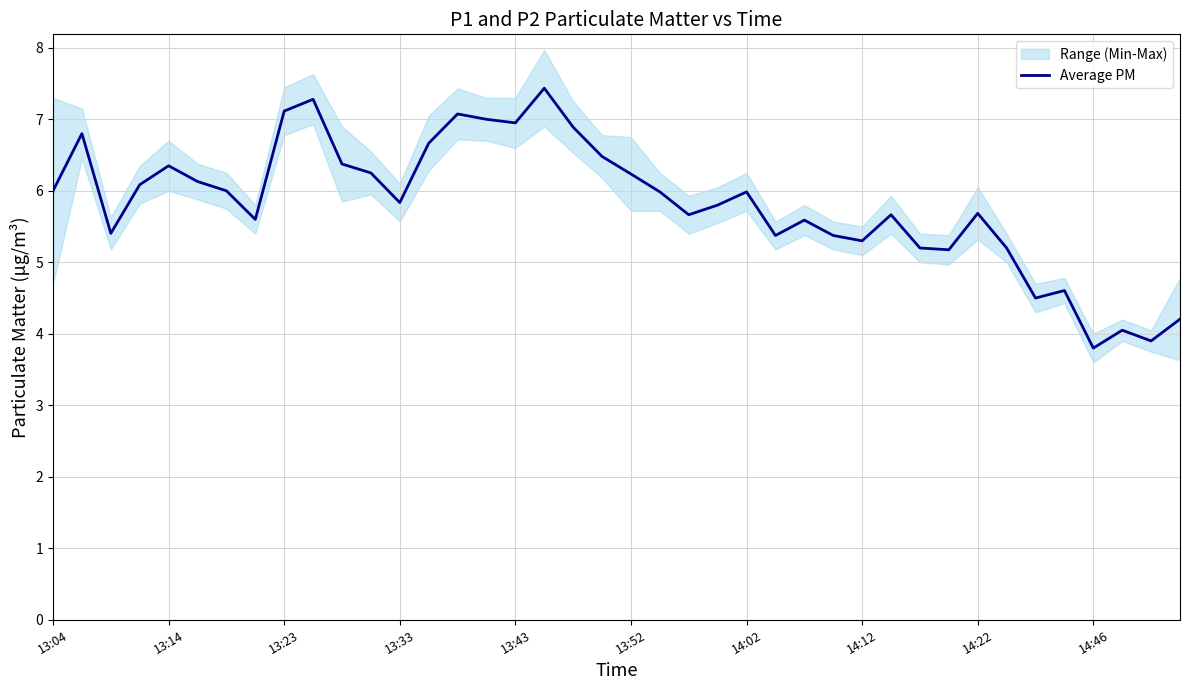

What position from the left is 37?

38